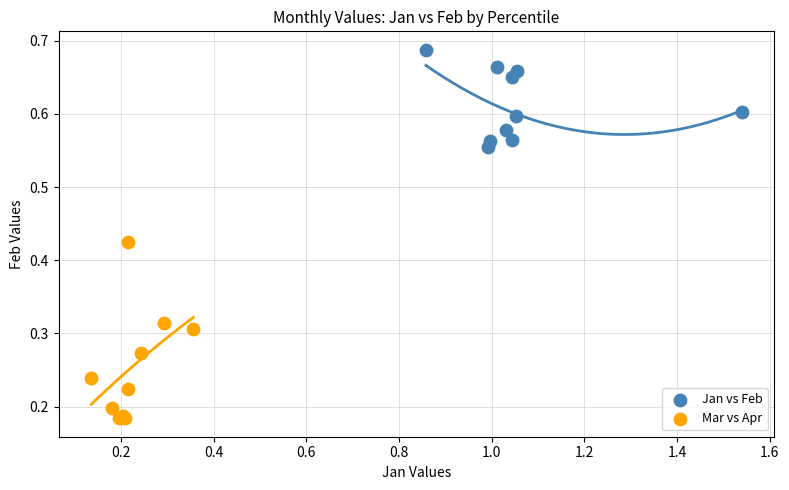

Which series has the widest spread of Y values?

Mar vs Apr